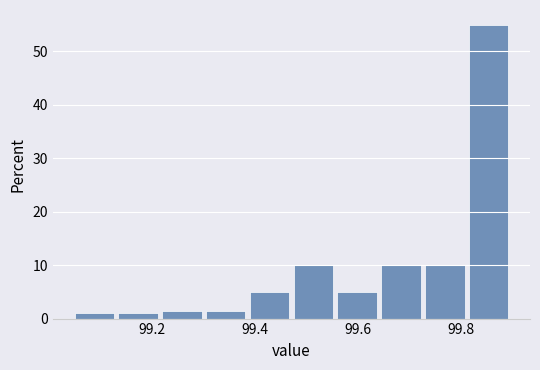

How tall is the bar that spans 99.730 to 99.815 on the x-axis? Neither the bar edges nor the heights are printed on the chart, so give them approximately, as read against the axes.

10